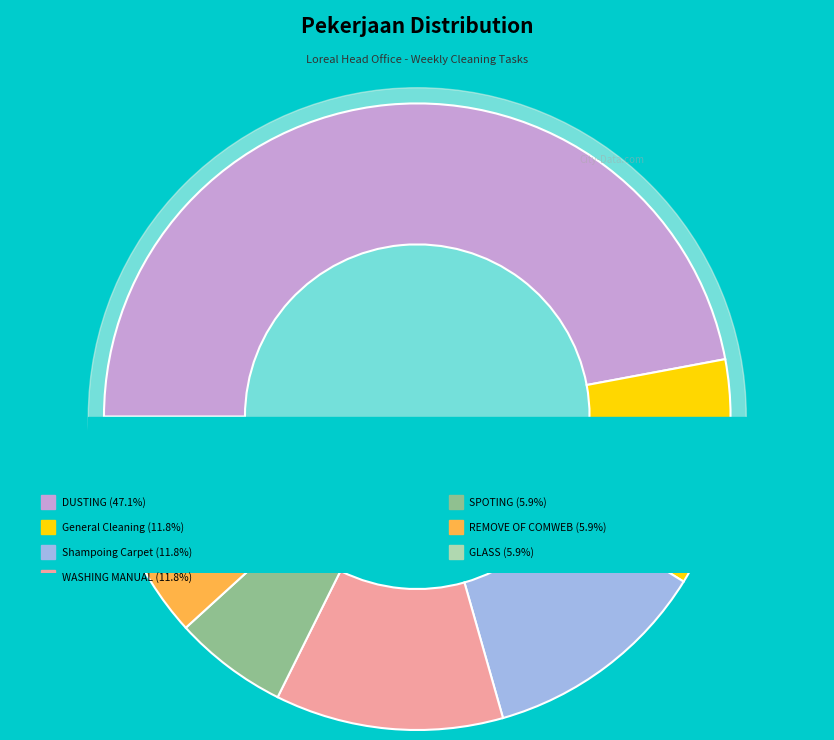

What percentage is the GLASS slice, to the nearest percent?

6%